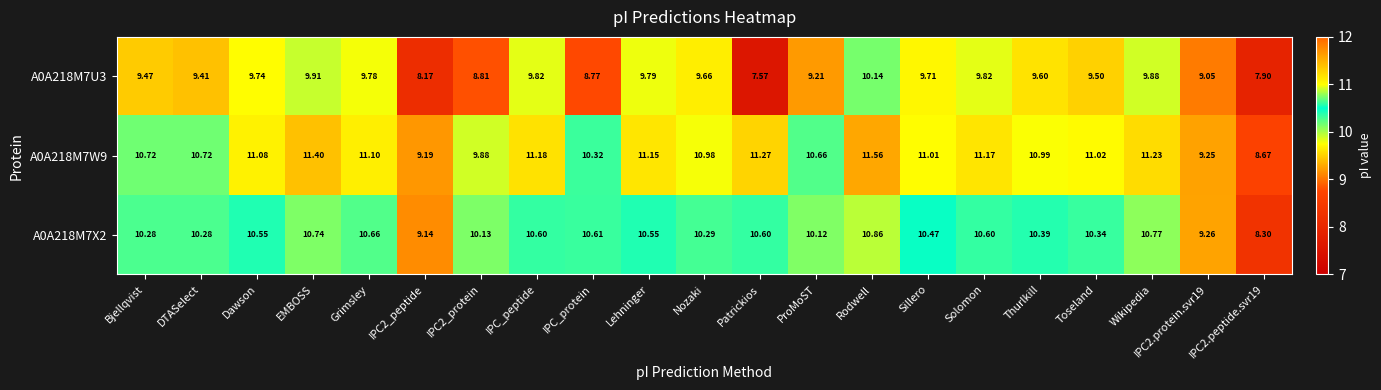

Which category has the highest value across all series?

Rodwell